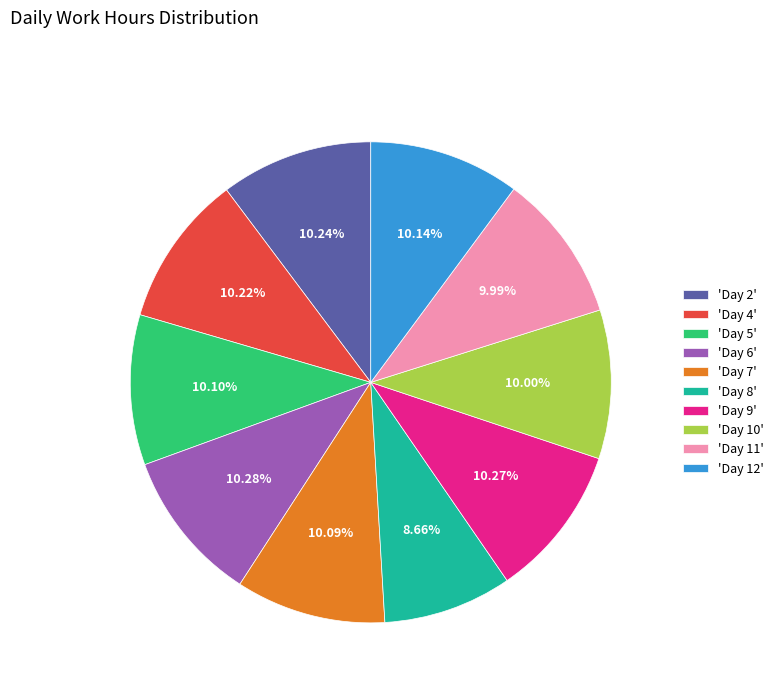

Does 'Day 9' account for over 50% of the chart?

No